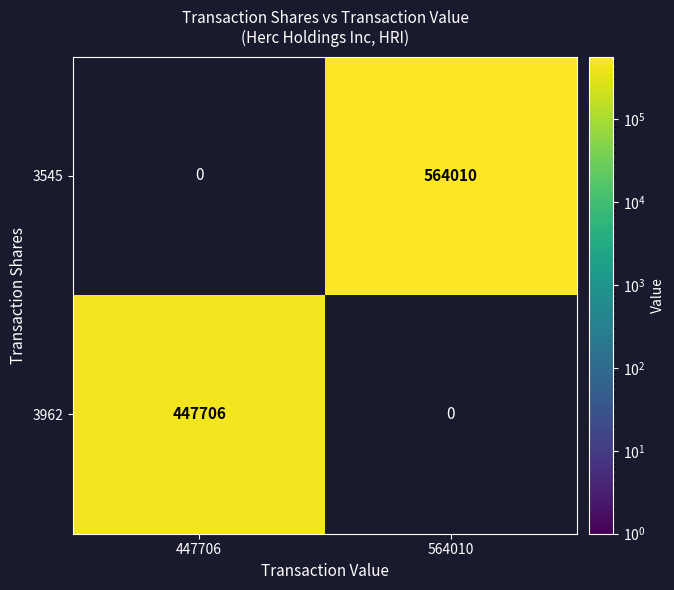

Rank the series by their average value, from lowest to highest.

3962, 3545